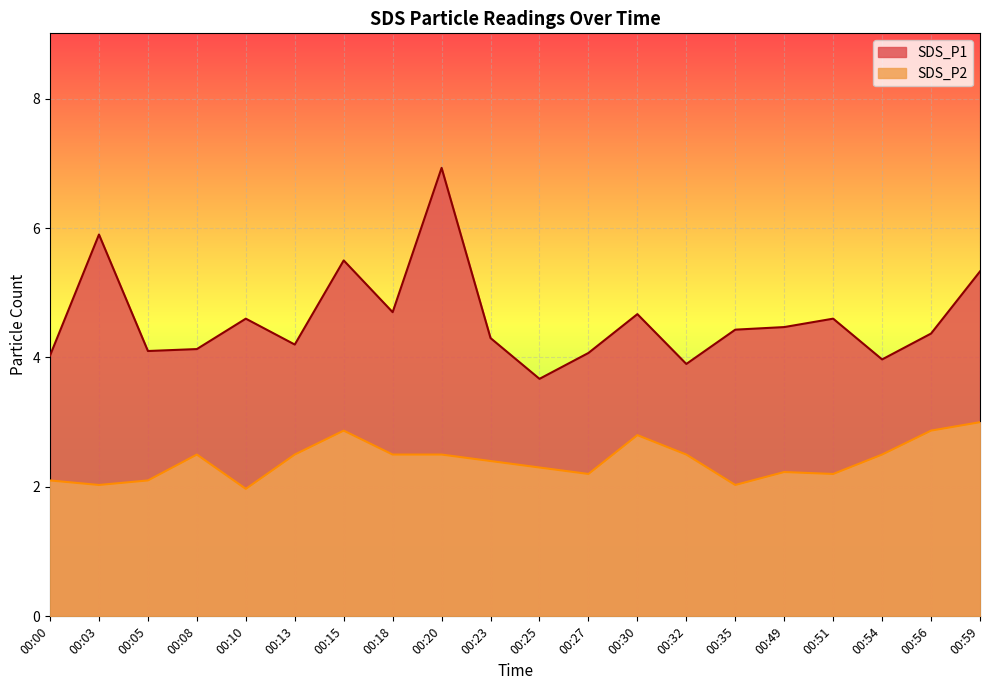

The value of SDS_P1 at 00:49 is 4.5. True or false?

True